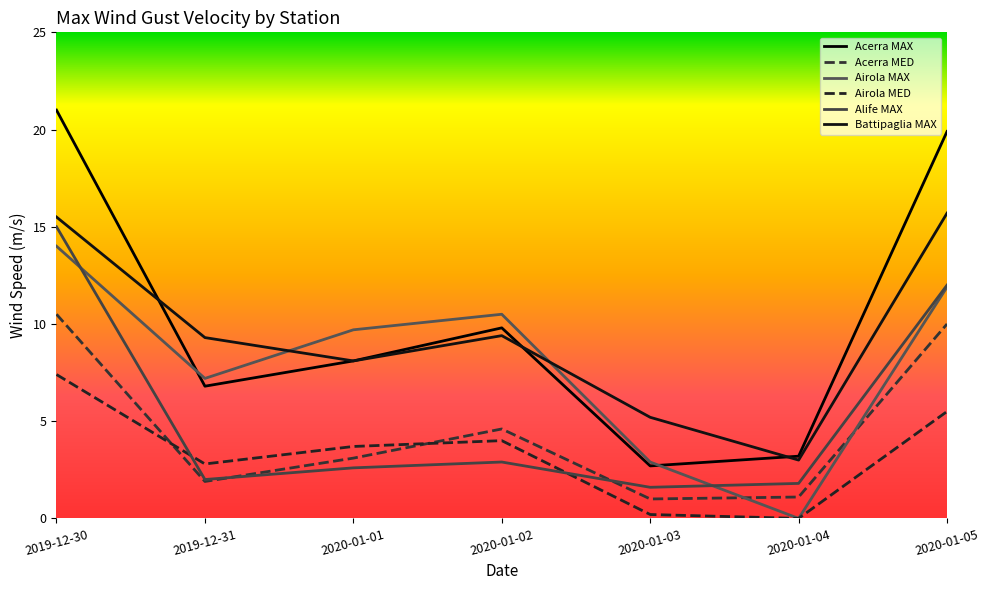

How many lines are shown in the chart?

6